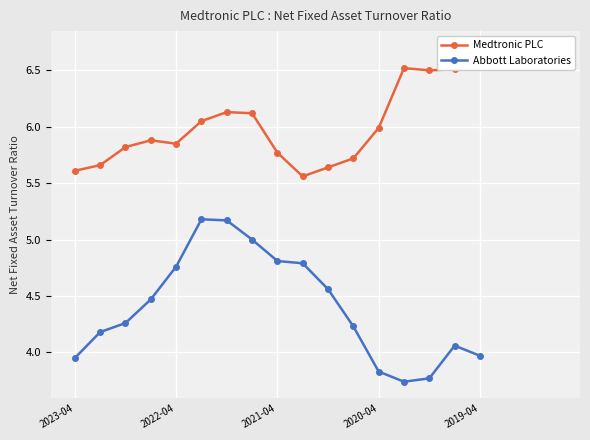

True or false: Abbott Laboratories has more than 1 interior local peaks.

True